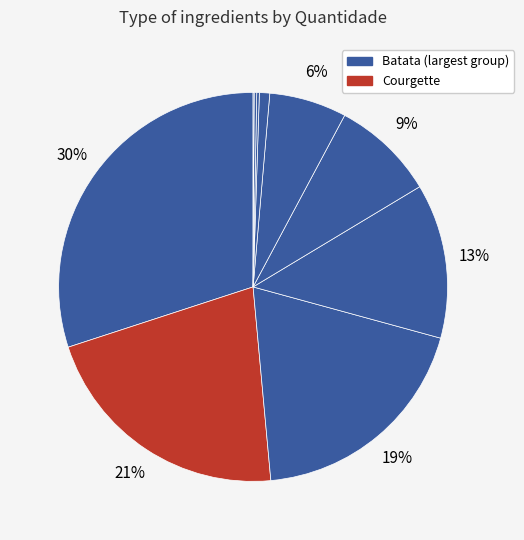

What is the largest slice in the pie chart?

Batata